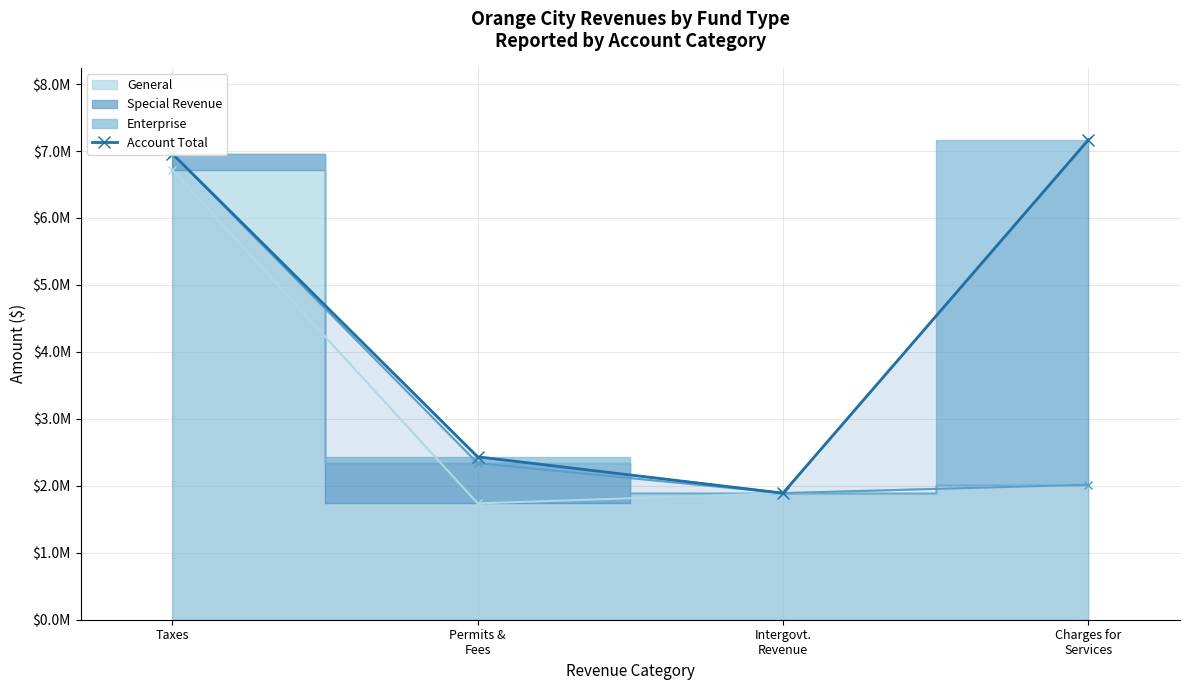

Between Intergovt.
Revenue and Taxes, which is larger?

Taxes